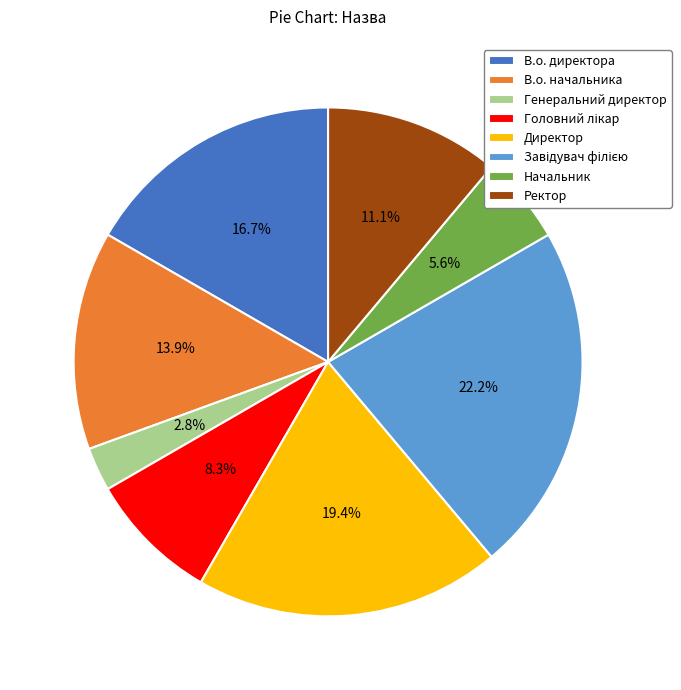

To the nearest percent, what percentage of the pie is Ректор?

11%